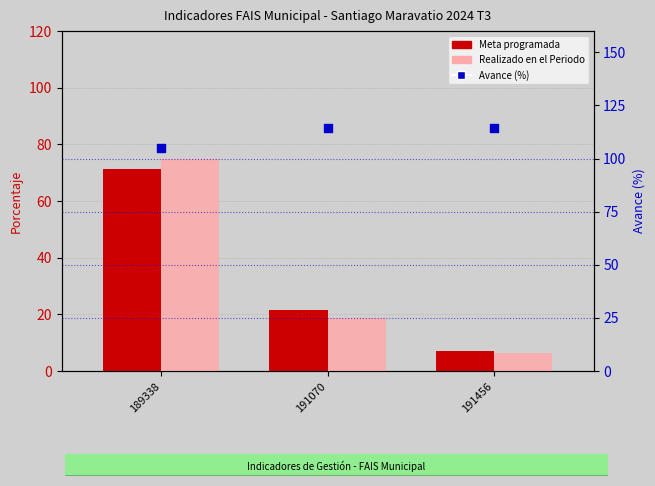

What is the total value across all series at 191456?

127.7